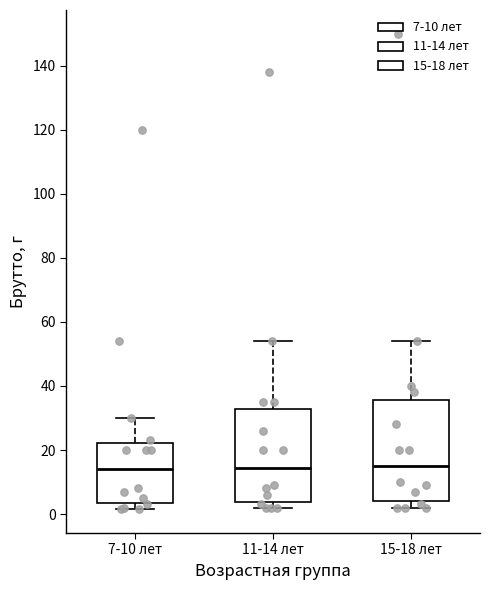

Reading left to right, transcribe this box plot: for each box, give where its median line is, the range the box spans, and where its two whiskers end, as read against the y-axis. The values are not printed on the chart, so give them approximately, as read against the axis.

7-10 лет: median 14, box 4 to 22, whiskers 2 to 30
11-14 лет: median 14, box 4 to 32, whiskers 2 to 54
15-18 лет: median 16, box 4 to 36, whiskers 2 to 54